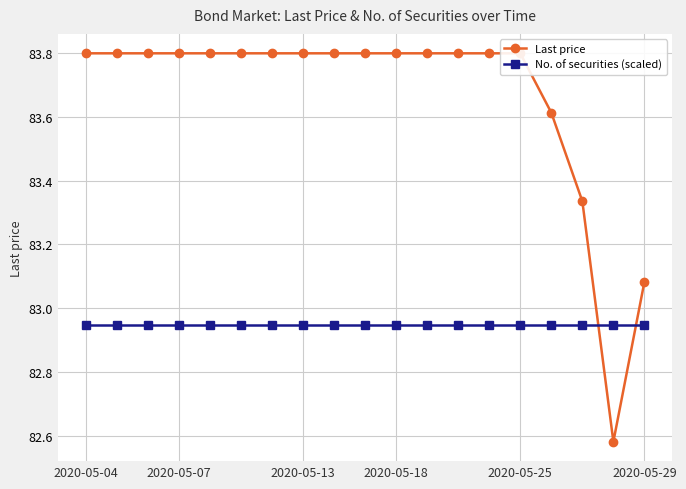

True or false: Last price has more than 2 interior local peaks.

False